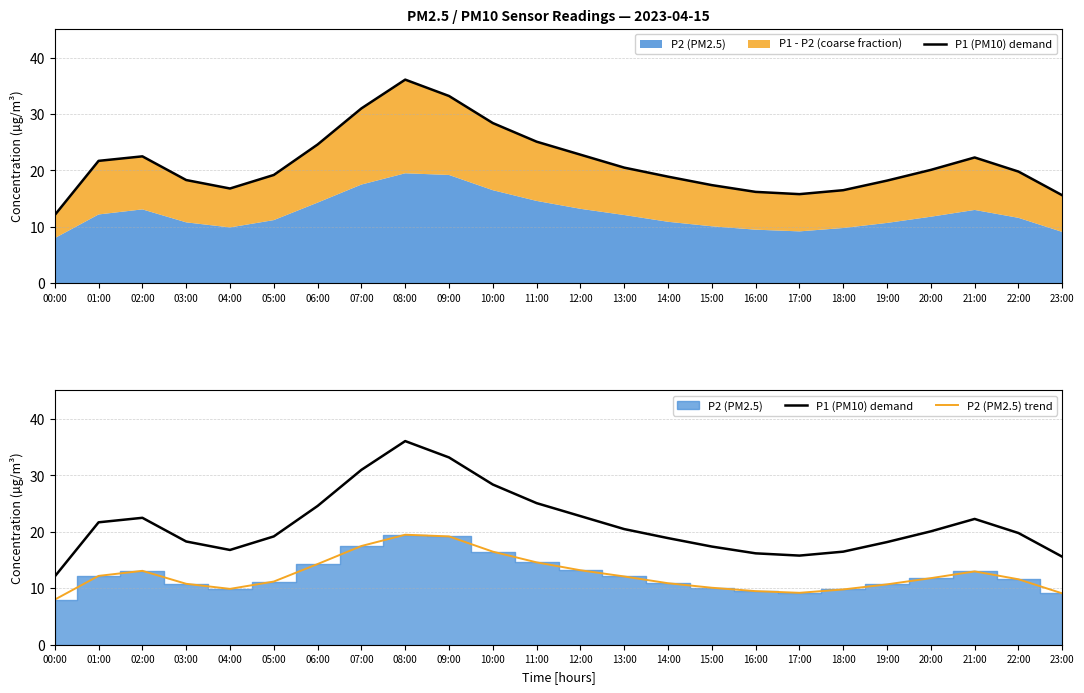

What is the difference between the maximum and minimum values in the P2 (PM2.5) trend series?

11.5